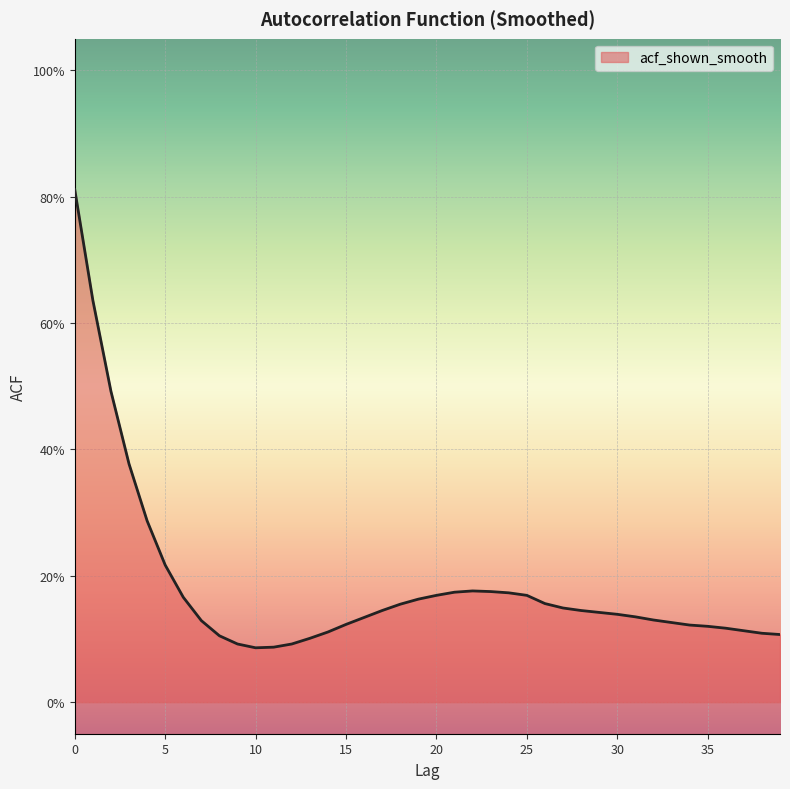

What is the difference between the maximum and minimum values?

0.7